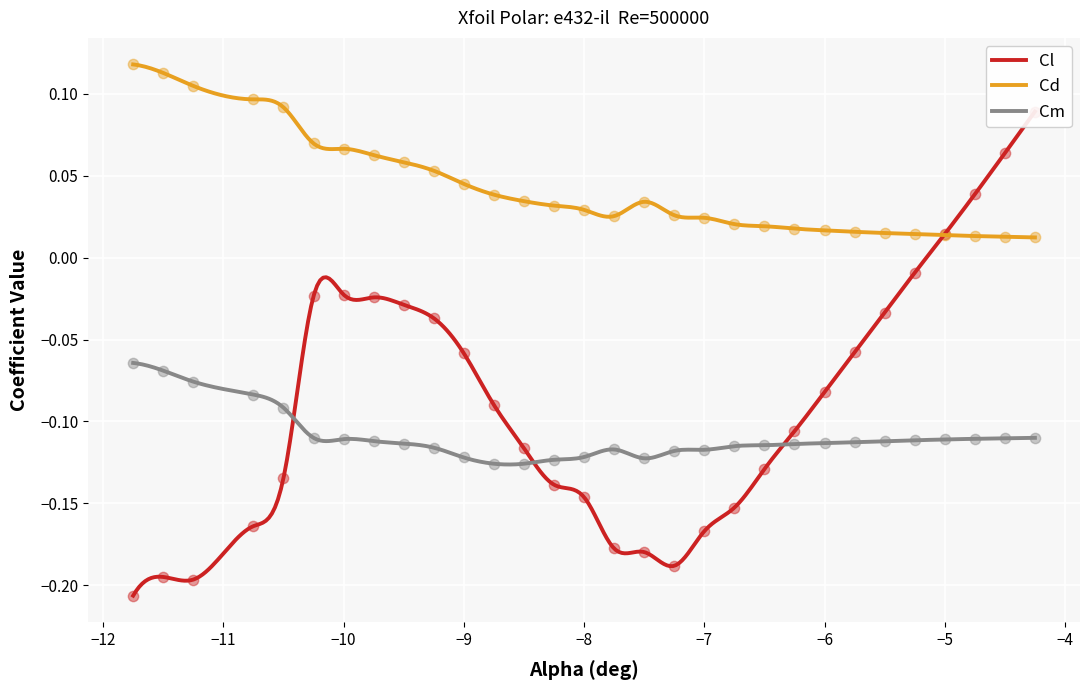

Which series has the largest Y range (max minus min)?

Cl